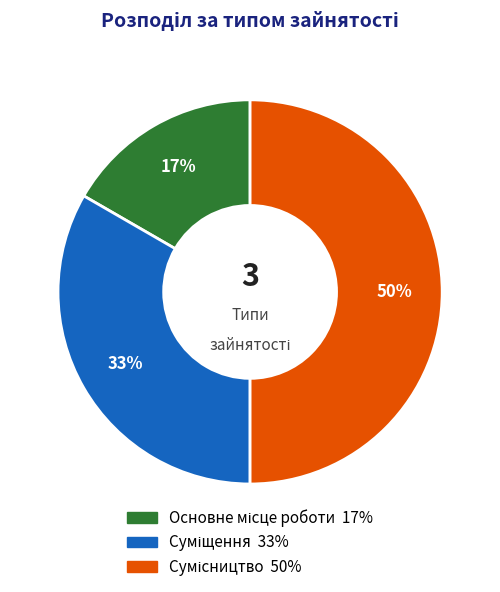

To the nearest percent, what is the average slice percentage?

33%